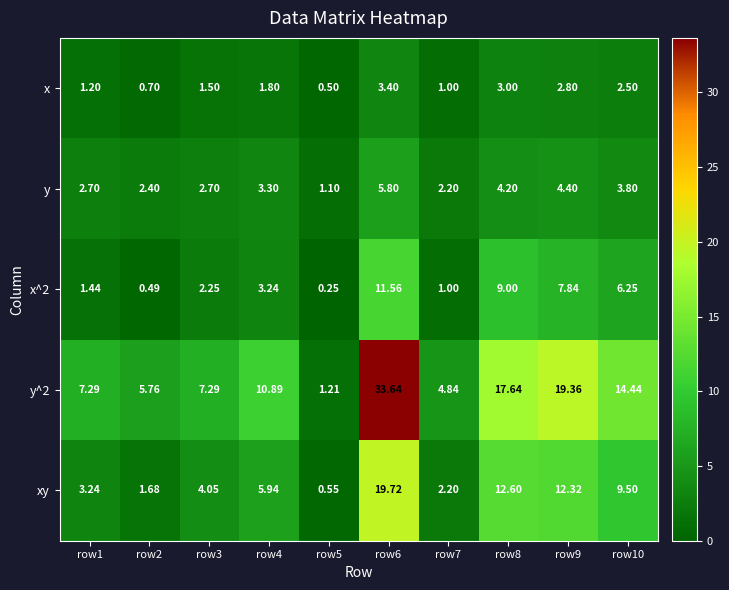

Is the value of y^2 at row8 greater than the value of y at row5?

Yes